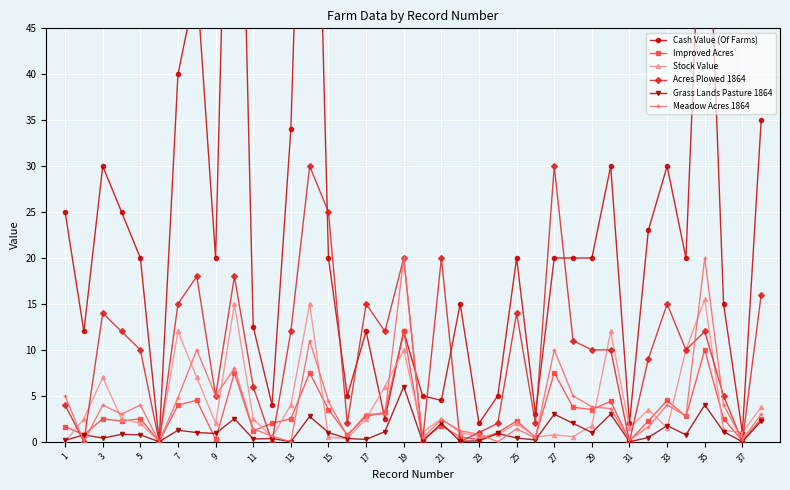

Is it true that Acres Plowed 1864 equals 1.0 at 23?

True